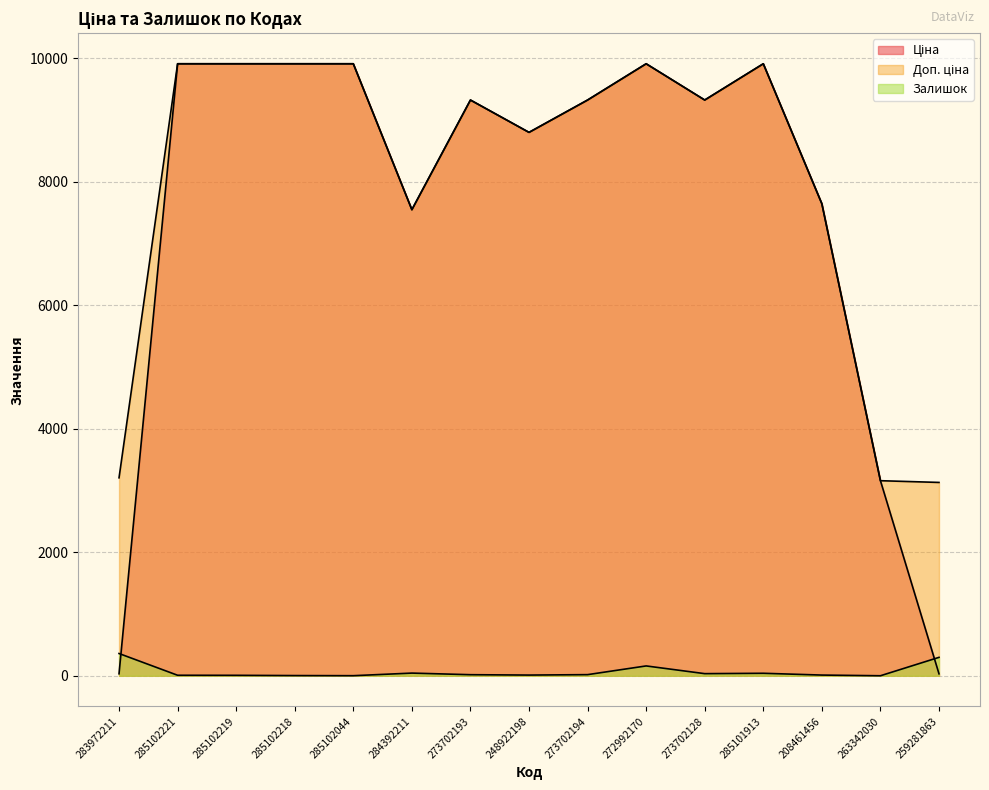

True or false: Ціна has more than 0 interior local peaks.

True